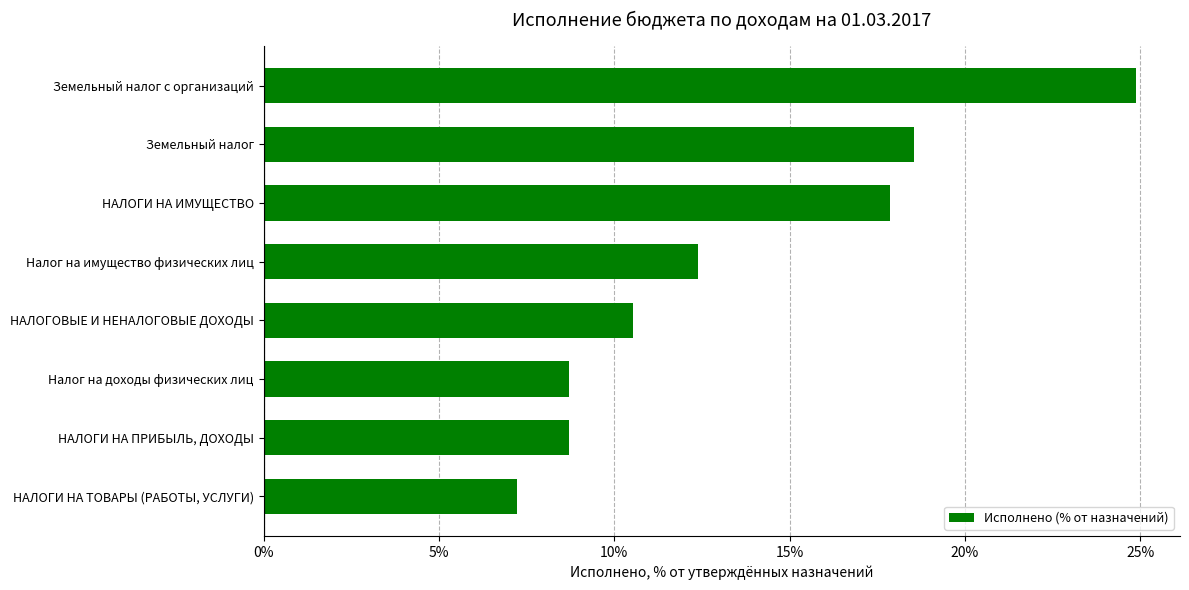

Where is the data nearest to the value 16?

НАЛОГИ НА ИМУЩЕСТВО